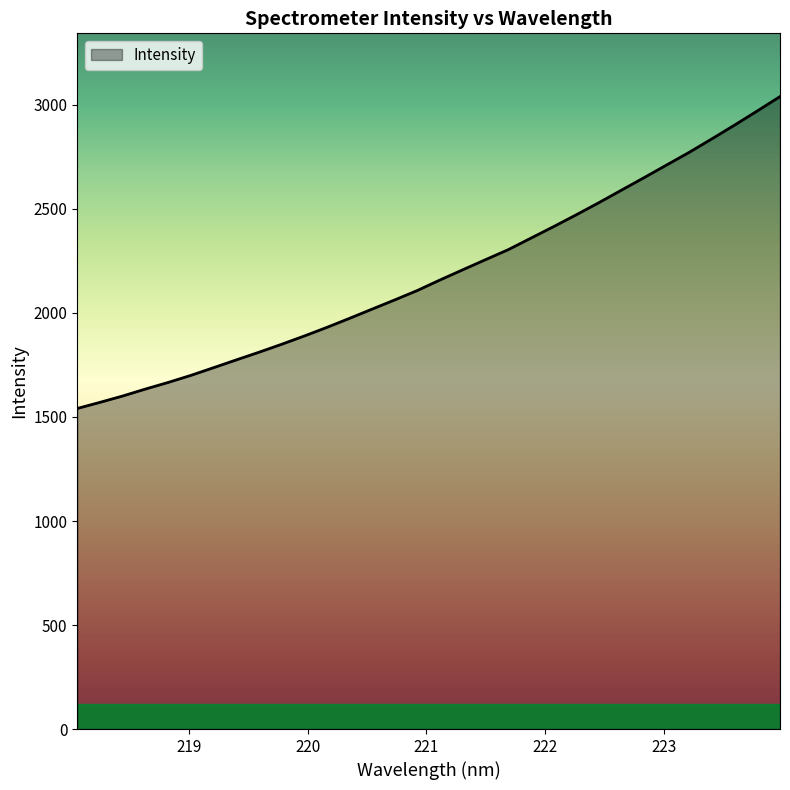

What is the smallest value displayed?

1541.0